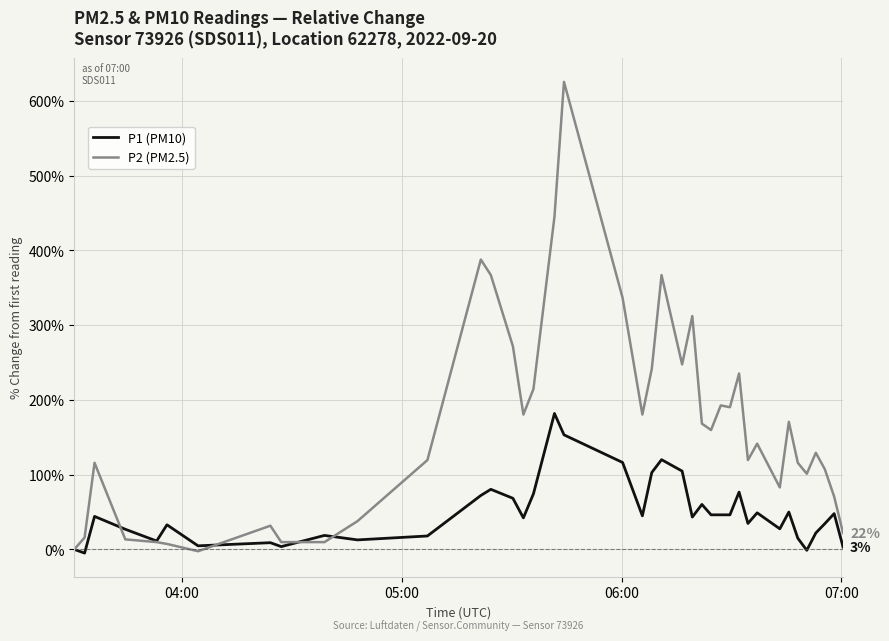

What is the maximum value shown in the chart?

625.6